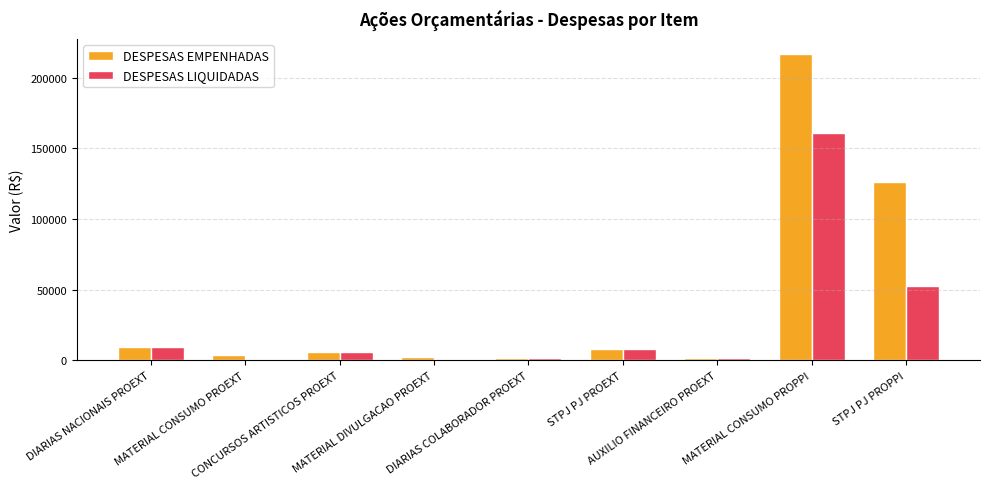

Which series has the largest total across all categories?

DESPESAS EMPENHADAS